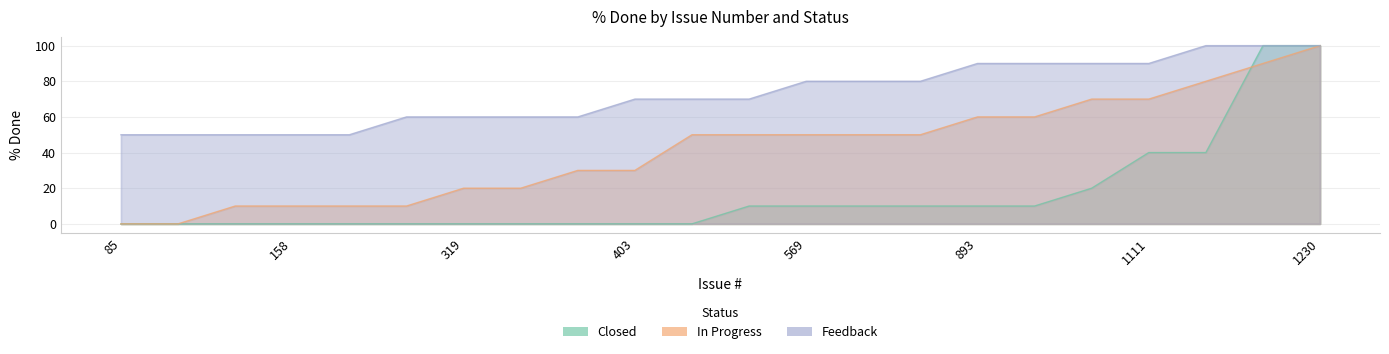

What is the value of the In Progress point at the 6th from the left?

10